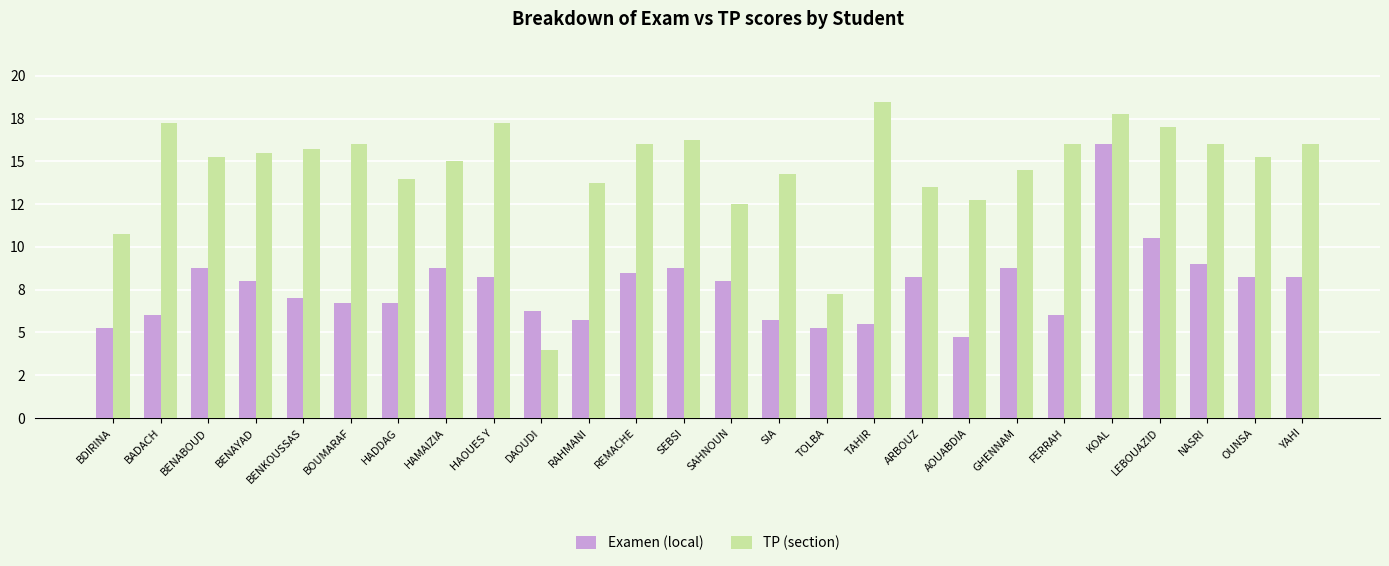

Does the chart contain any negative values?

No